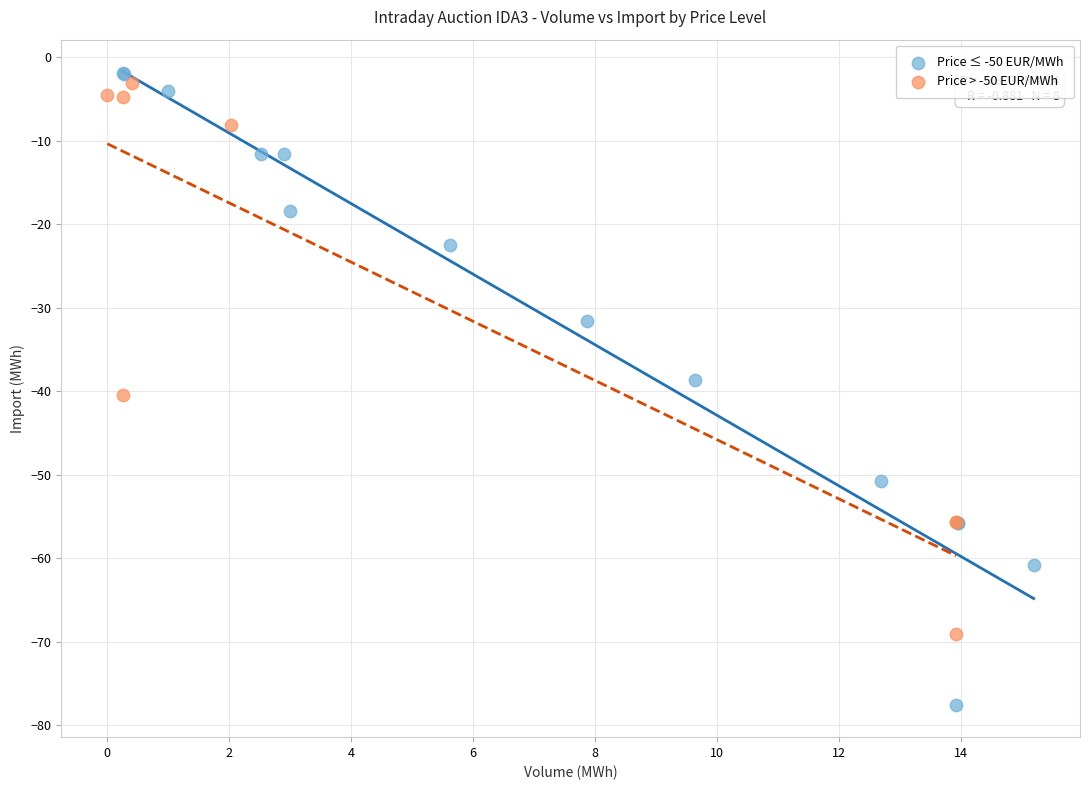

Which series has the widest spread of Y values?

Price ≤ -50 EUR/MWh